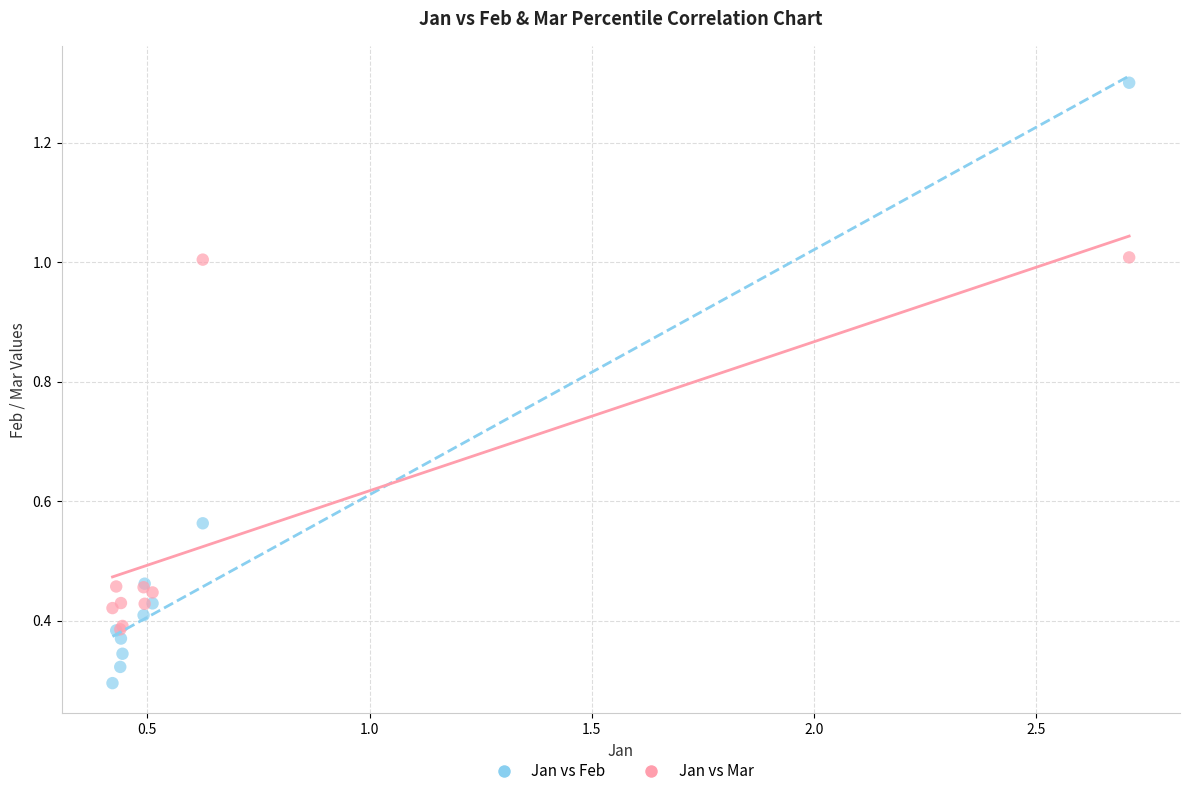

Which series contains the highest Y value?

Jan vs Feb